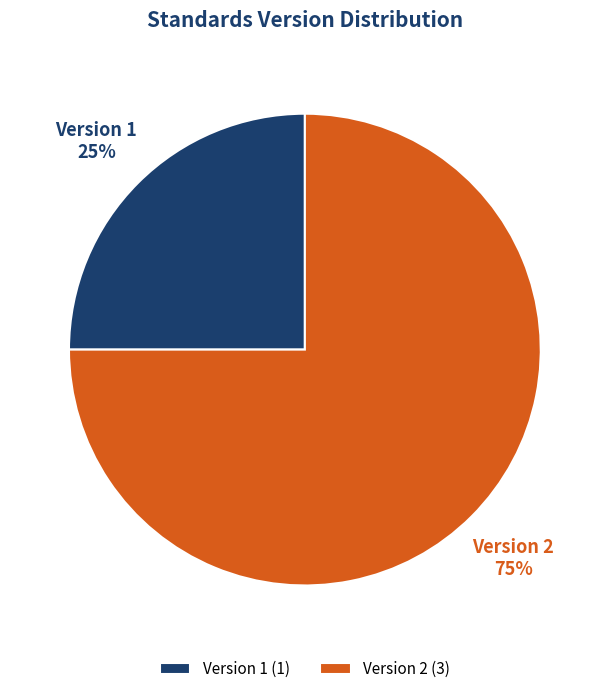

Between Version 1 and Version 2, which is larger?

Version 2